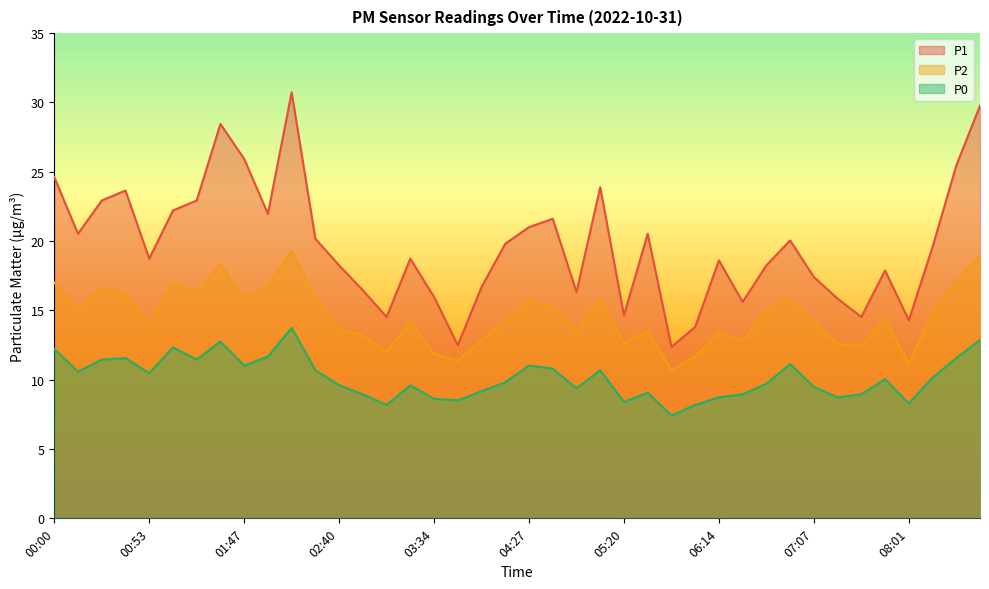

True or false: P1 and P0 intersect in this chart.

False